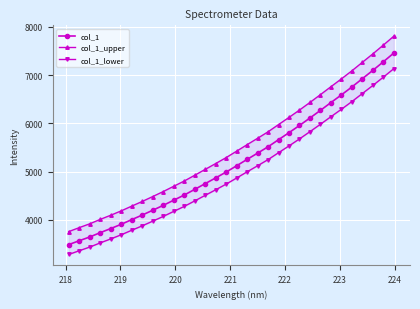

What is the average value of the col_1 series?

5206.3